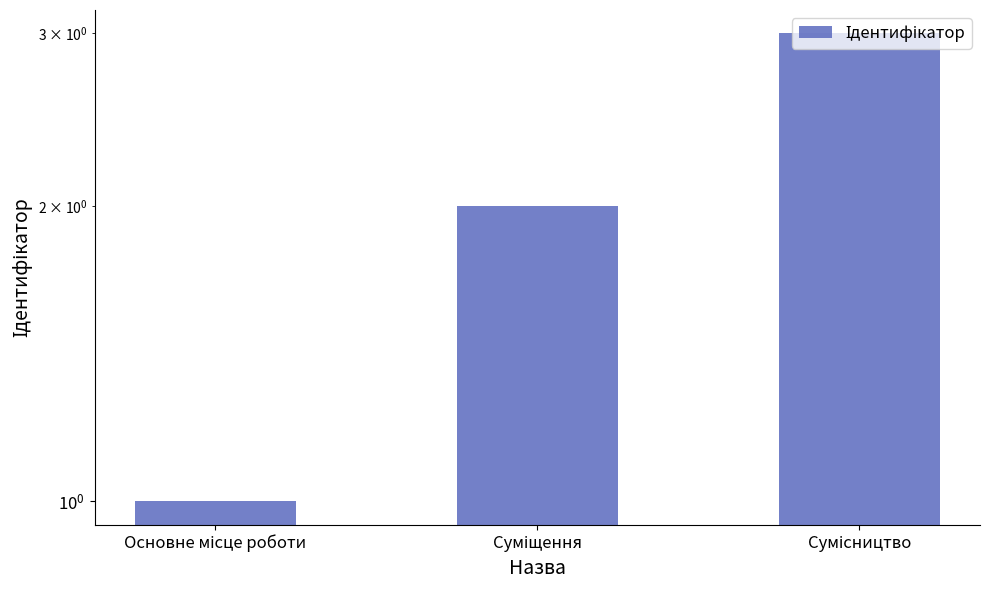

What is the label of the 2nd bar from the left?

Суміщення